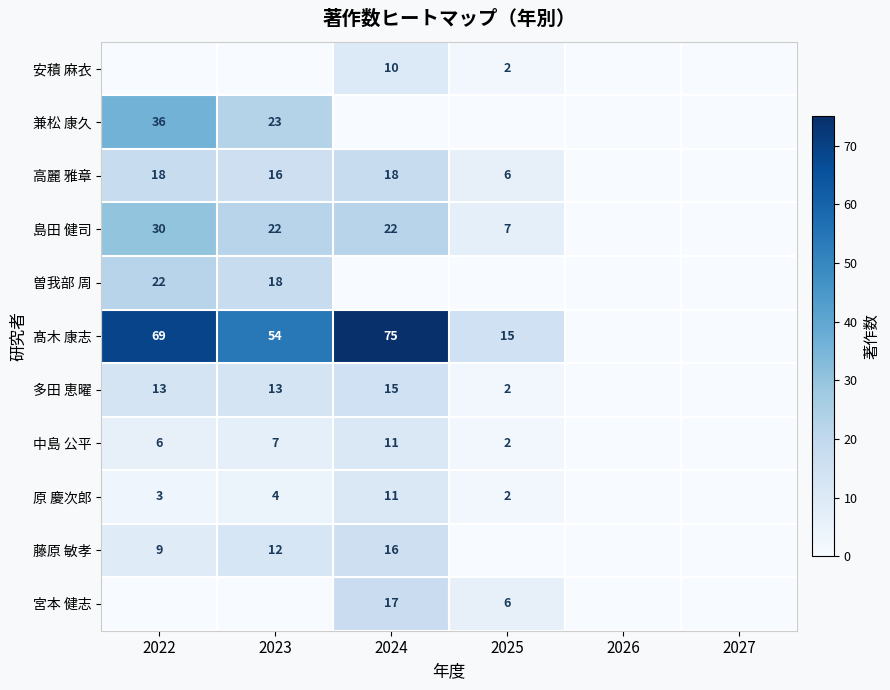

What is the sum of the 兼松 康久 values at 2023 and 2022?

59